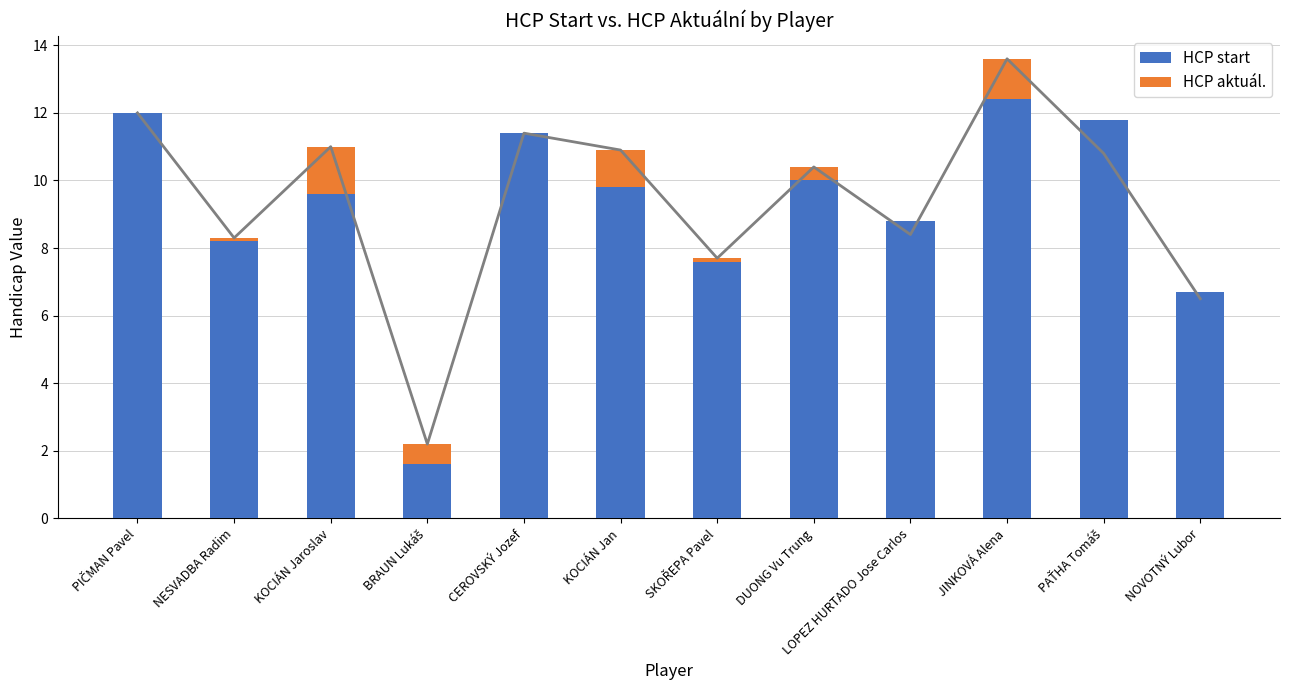

Which label corresponds to the largest value in the chart?

JINKOVÁ Alena